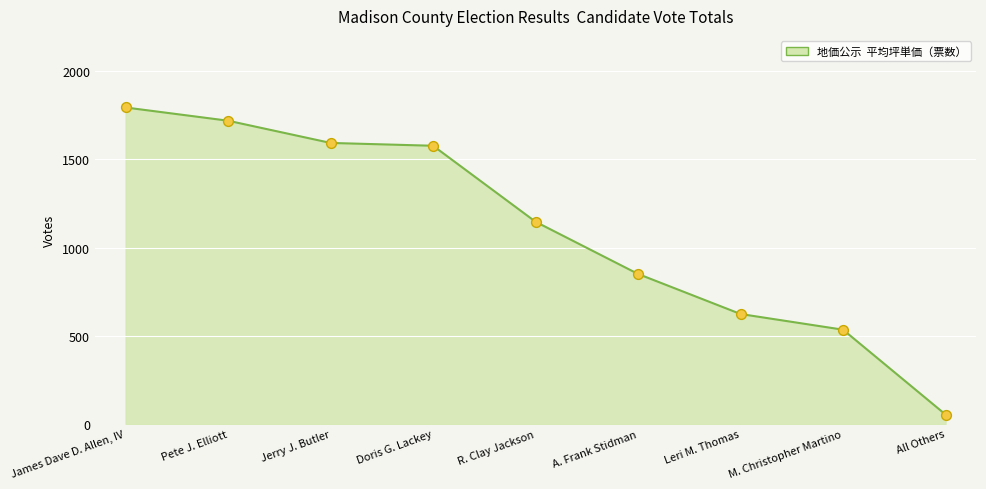

Approximately how many times larger is the value at James Dave D. Allen, IV compared to R. Clay Jackson?

1.6